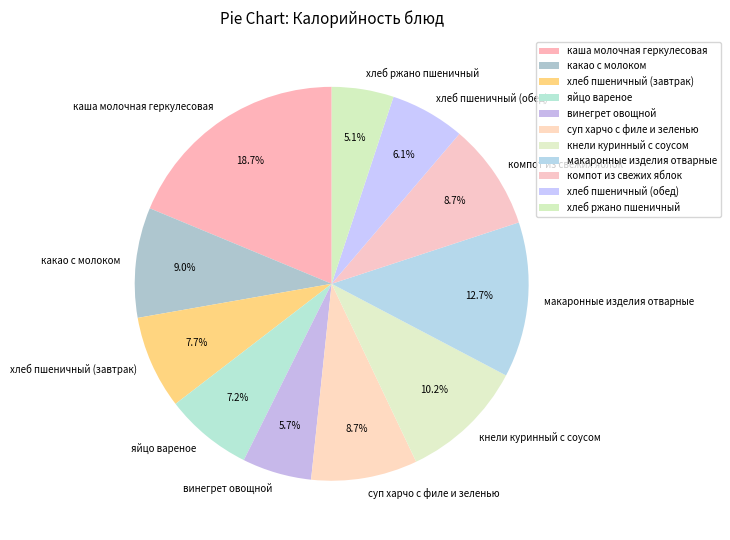

True or false: компот из свежих яблок accounts for 22% of the total.

False